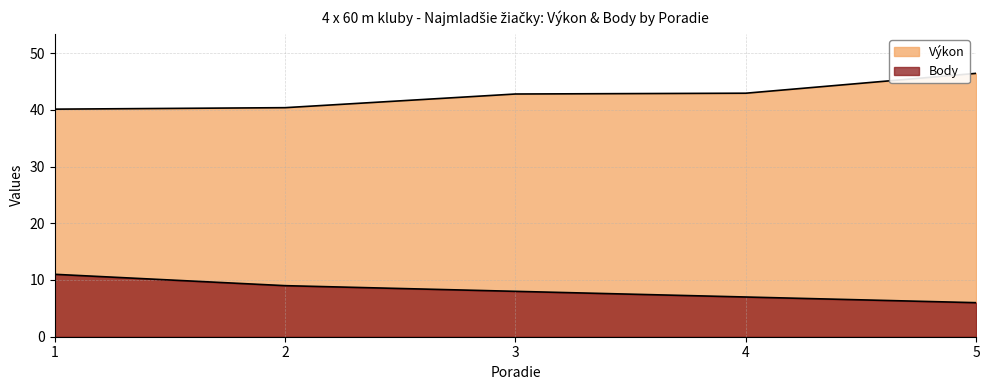

True or false: Výkon has more than 0 points higher than both neighbors.

False